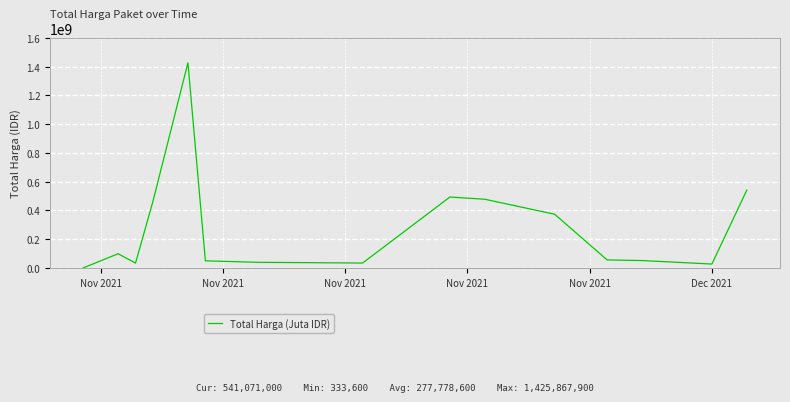

What is the greatest value displayed?

1425867900